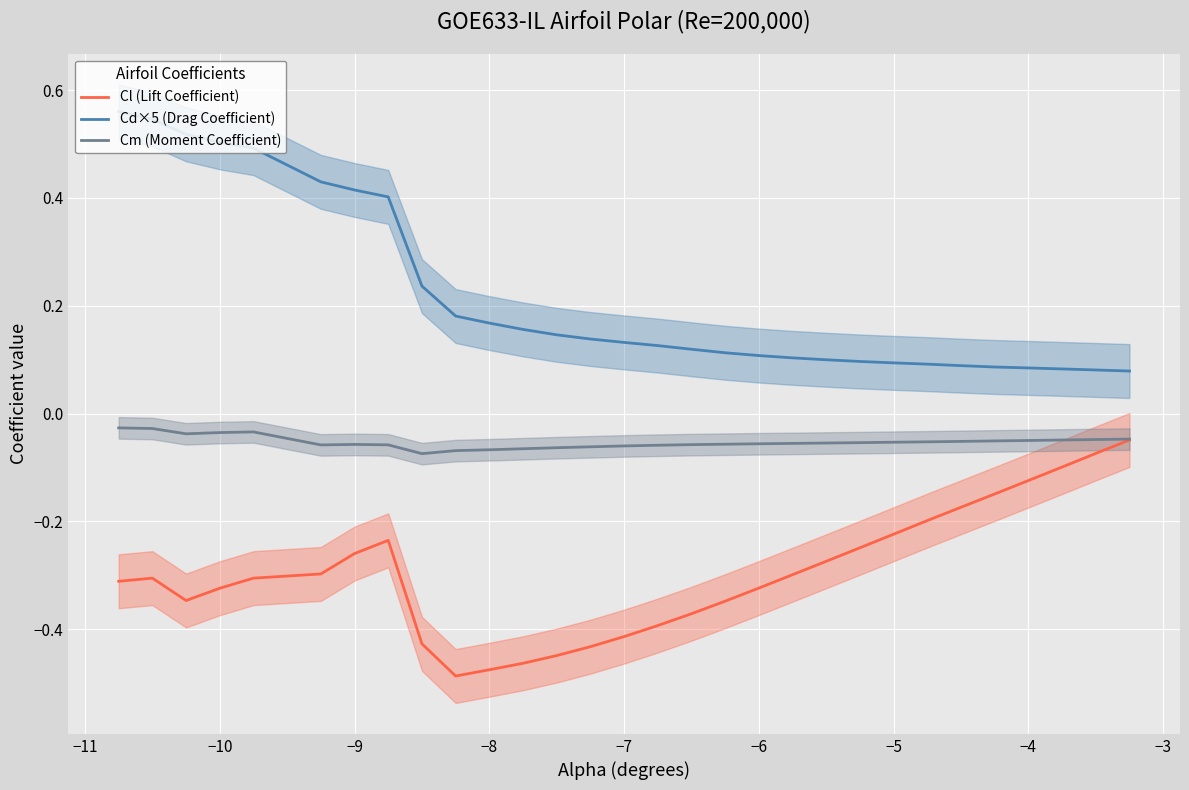

True or false: Cl (Lift Coefficient) has a value of -0.7 at −7.

False